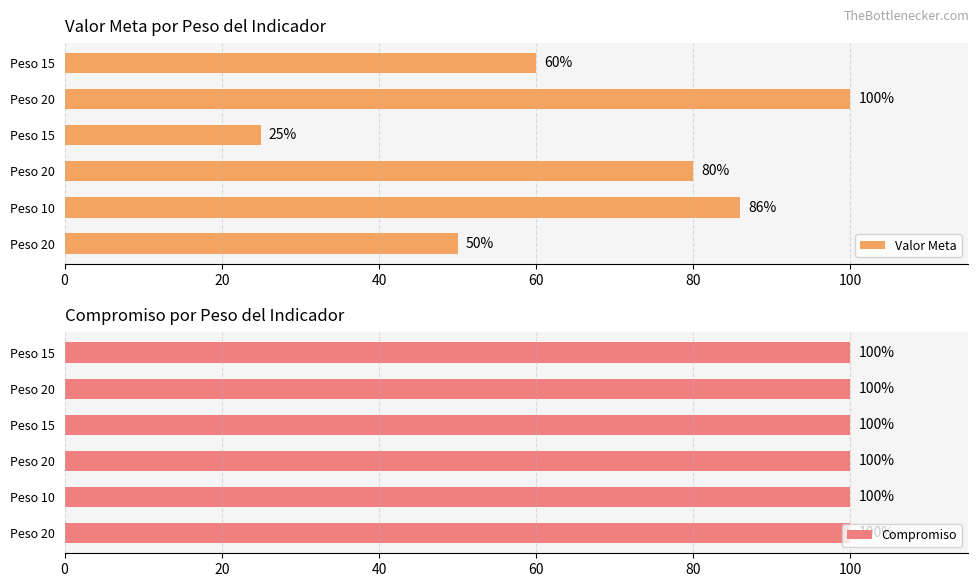

Which series has the largest range (max minus min)?

Valor Meta